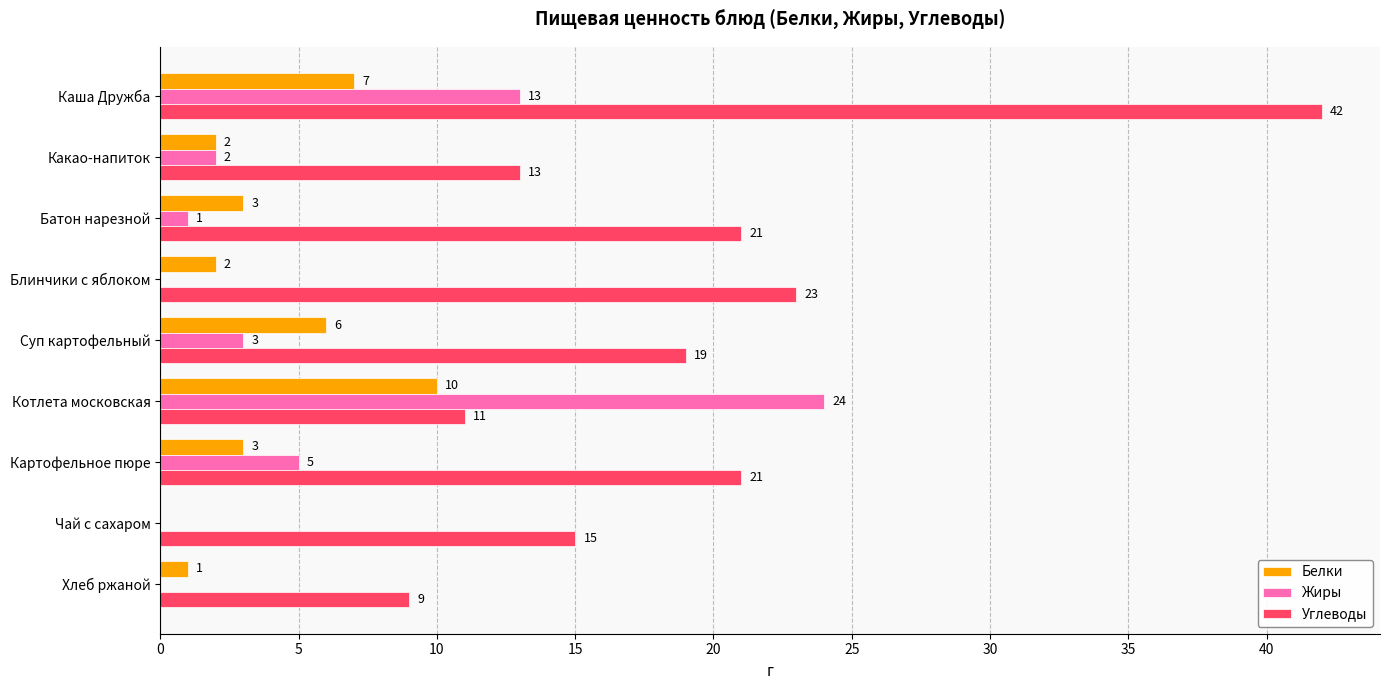

What is the sum of all Жиры values?

48